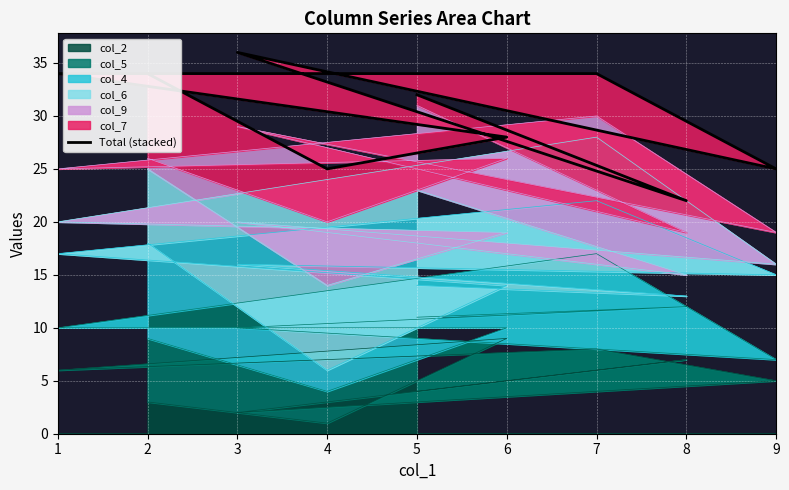

Rank the categories by col_2 value from lowest to highest.

4, 3, 2, 5, 9, 1, 8, 7, 6